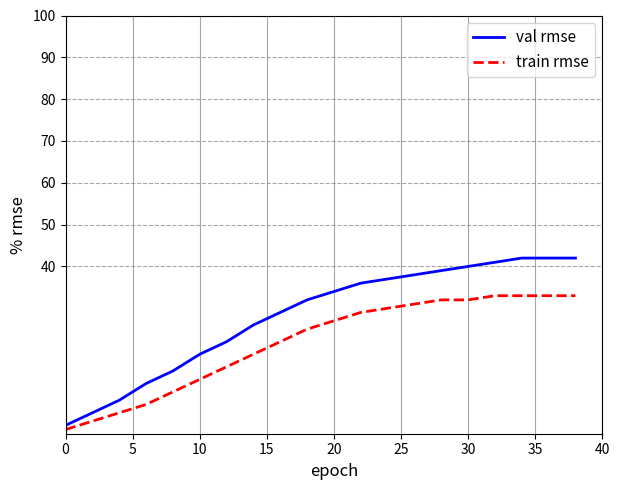

Rank the series by their maximum value, from highest to lowest.

val rmse, train rmse